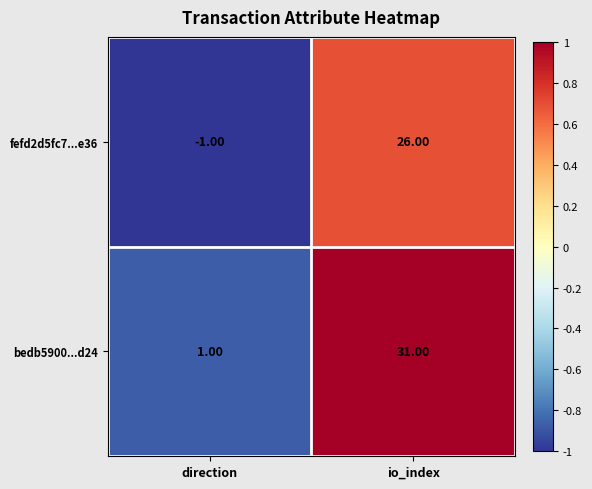

List the series in order of their overall mean, highest first.

bedb5900...d24, fefd2d5fc7...e36